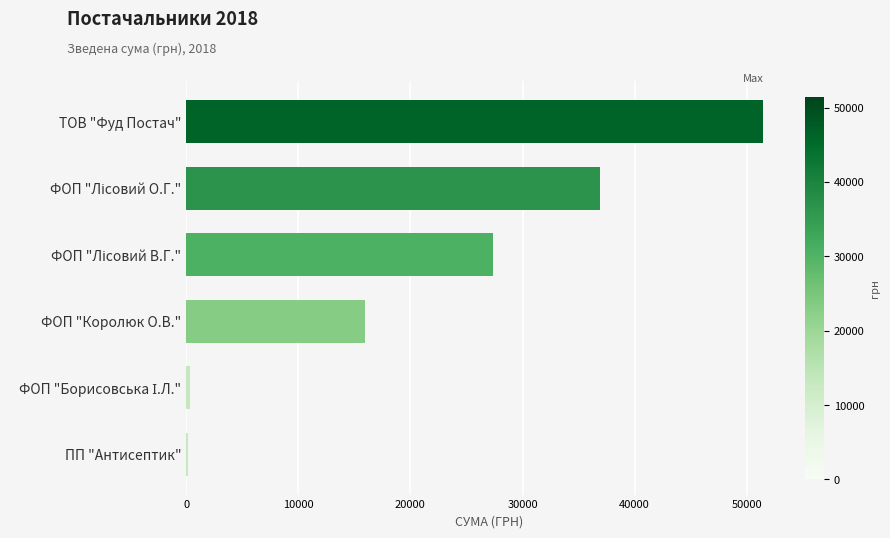

What is the greatest value displayed?

51464.4